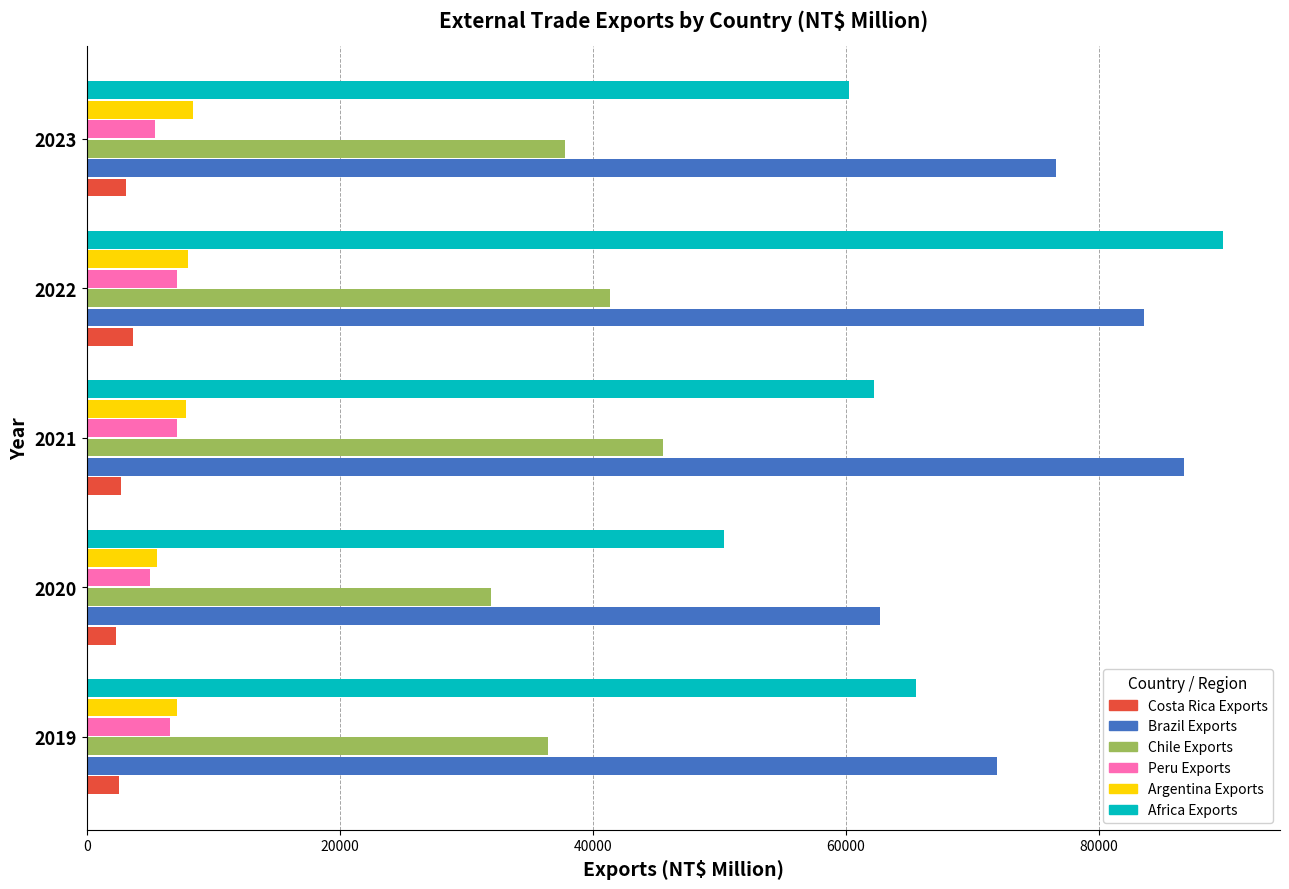

What is the difference between the second highest and second lowest values in the Argentina Exports series?

878